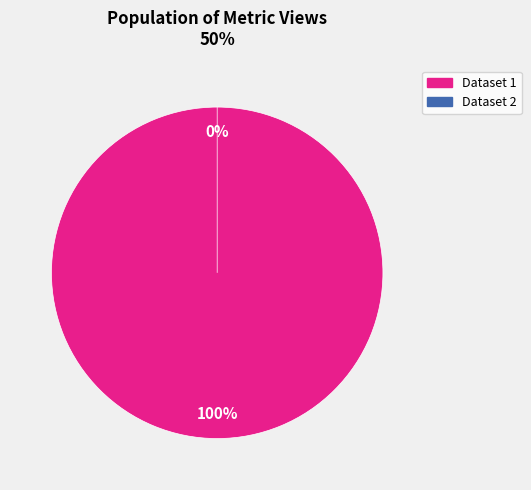

What is the majority slice?

60d202320781901de8633295